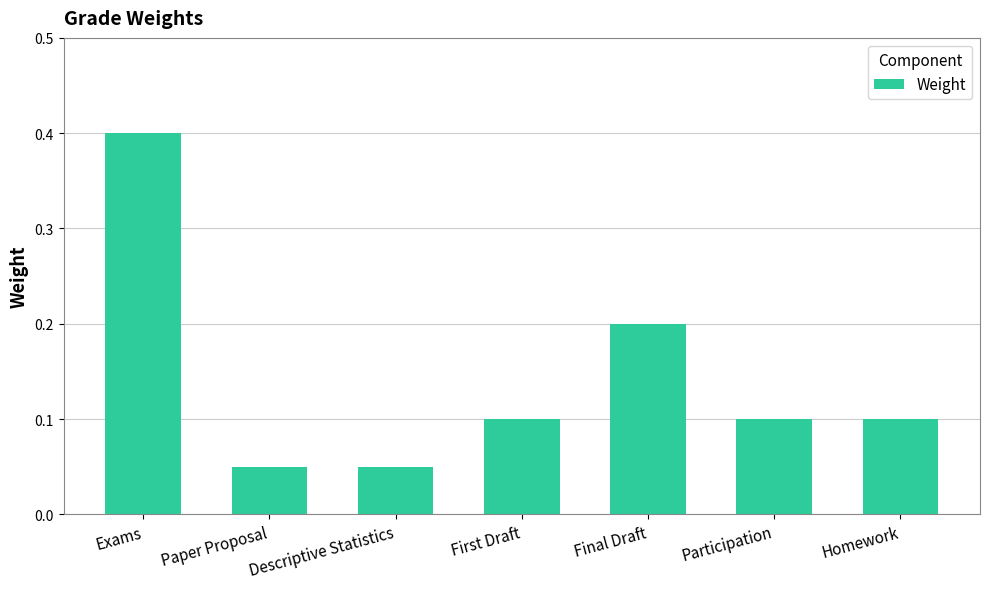

What is the sum of the values at Exams and Final Draft?

0.6